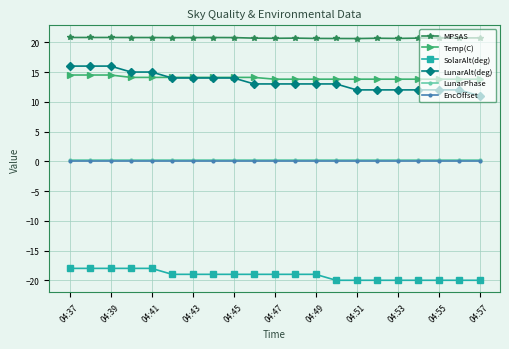

What is the minimum value for LunarAlt(deg)?

11.0